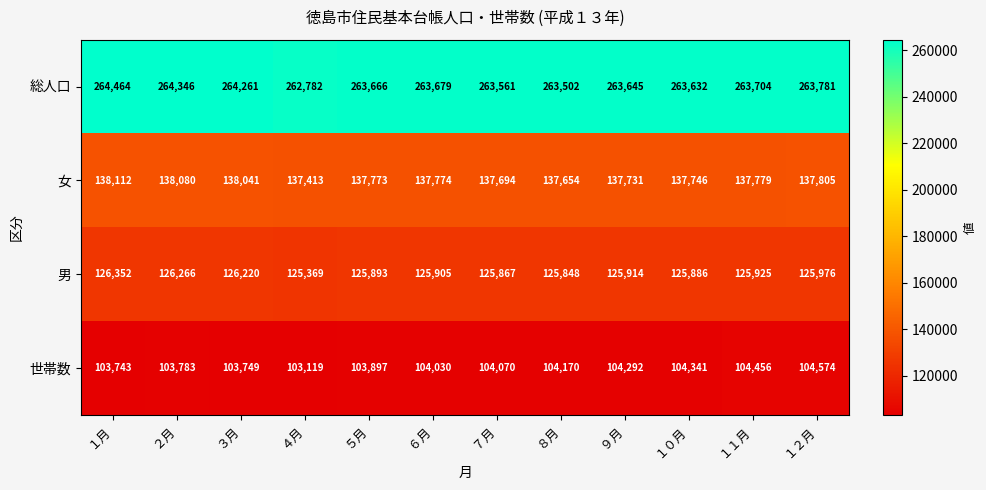

Where does the 総人口 series first go above 263679?

１月